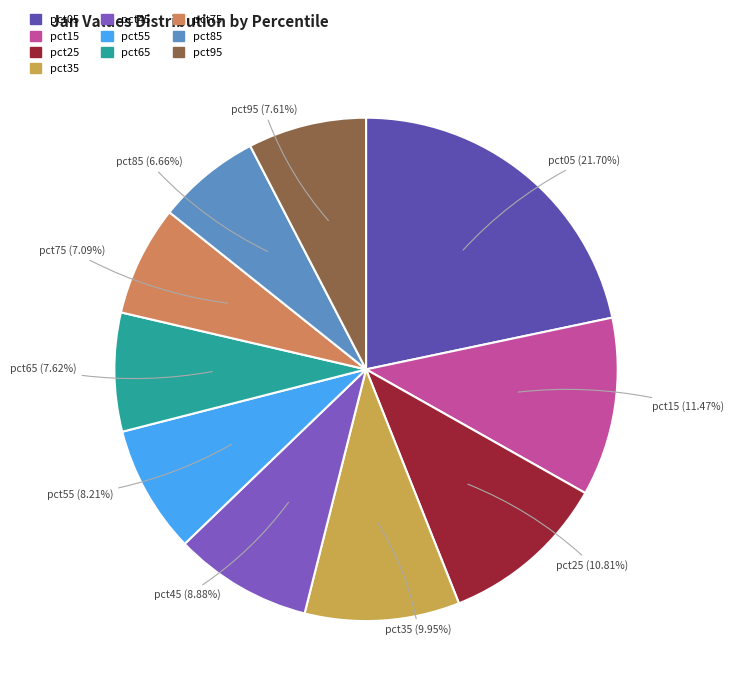

The pct85 slice represents 7% of the pie. True or false?

True